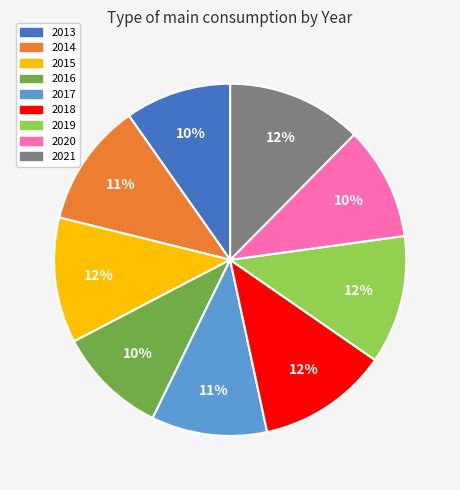

To the nearest percent, what percentage of the pie is 2016?

10%